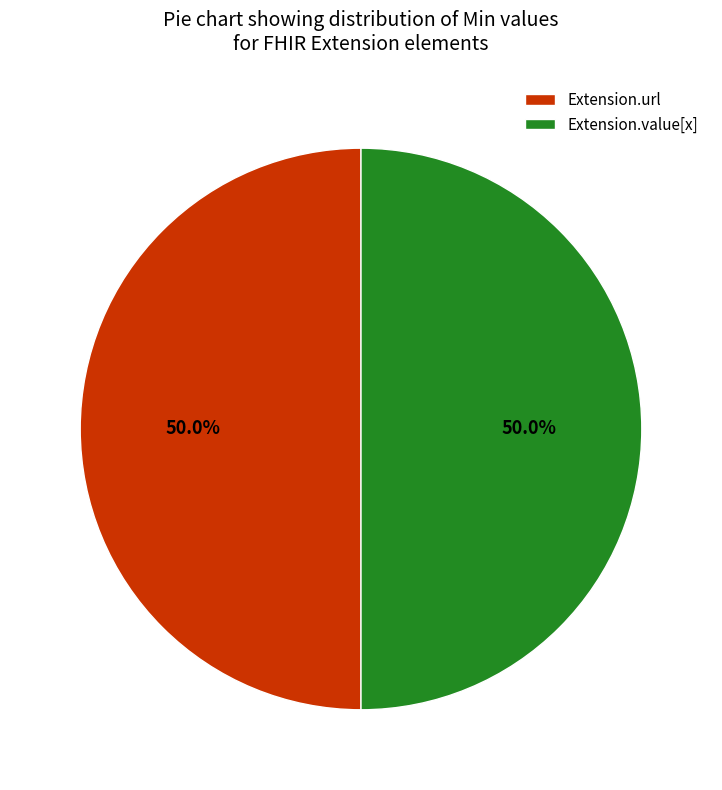

What percentage is NOT represented by Extension.url?

50.0%